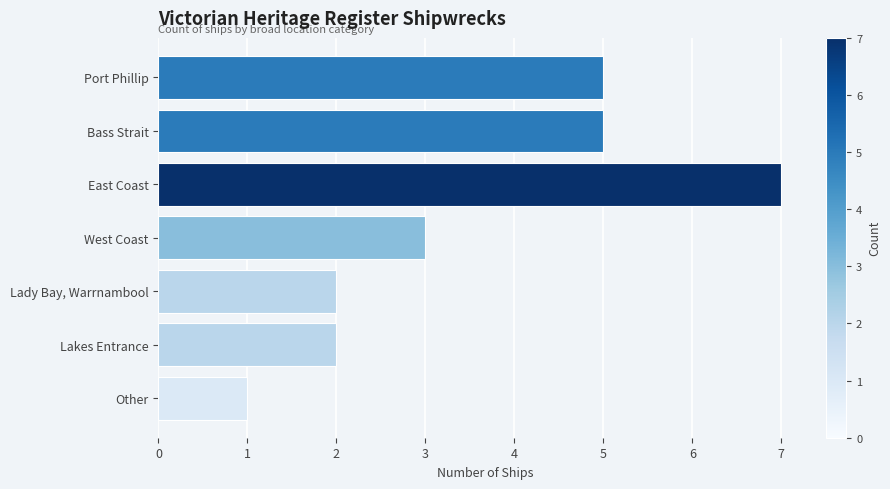

The chart shows a value of 3 at Lady Bay, Warrnambool. True or false?

False